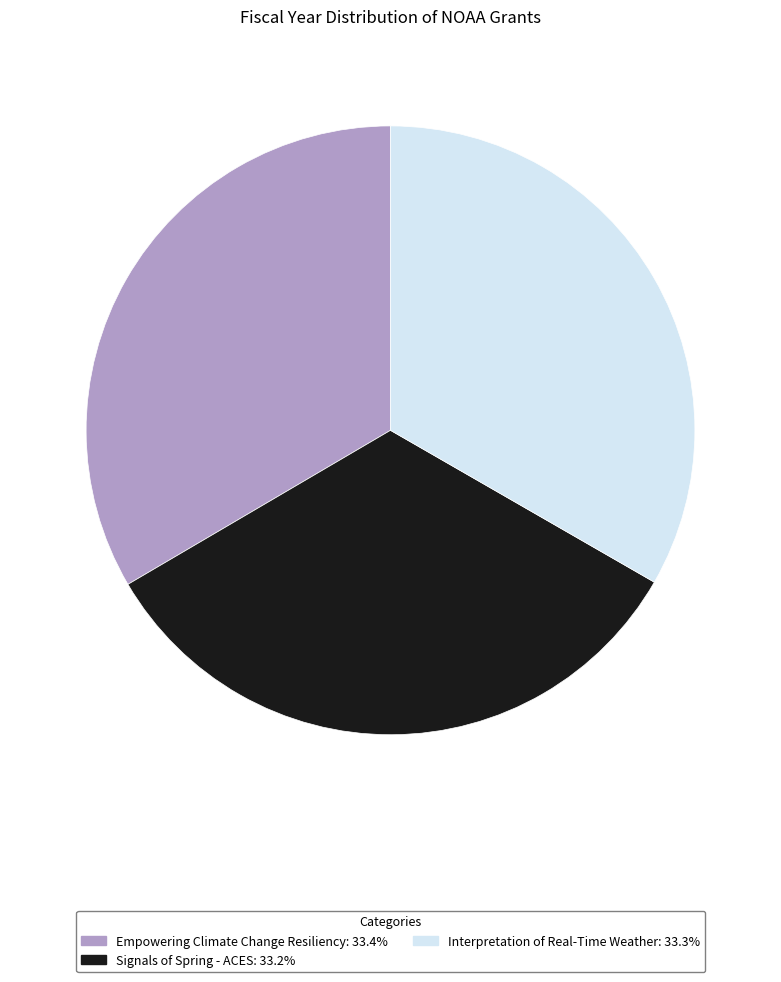

Combined, do Empowering Climate Change Resiliency and Interpretation of Real-Time Weather account for over 50%?

Yes